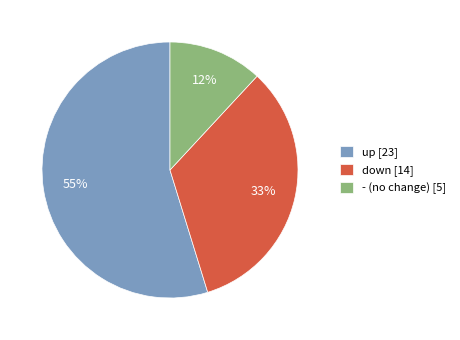

Does any single category account for the majority?

Yes